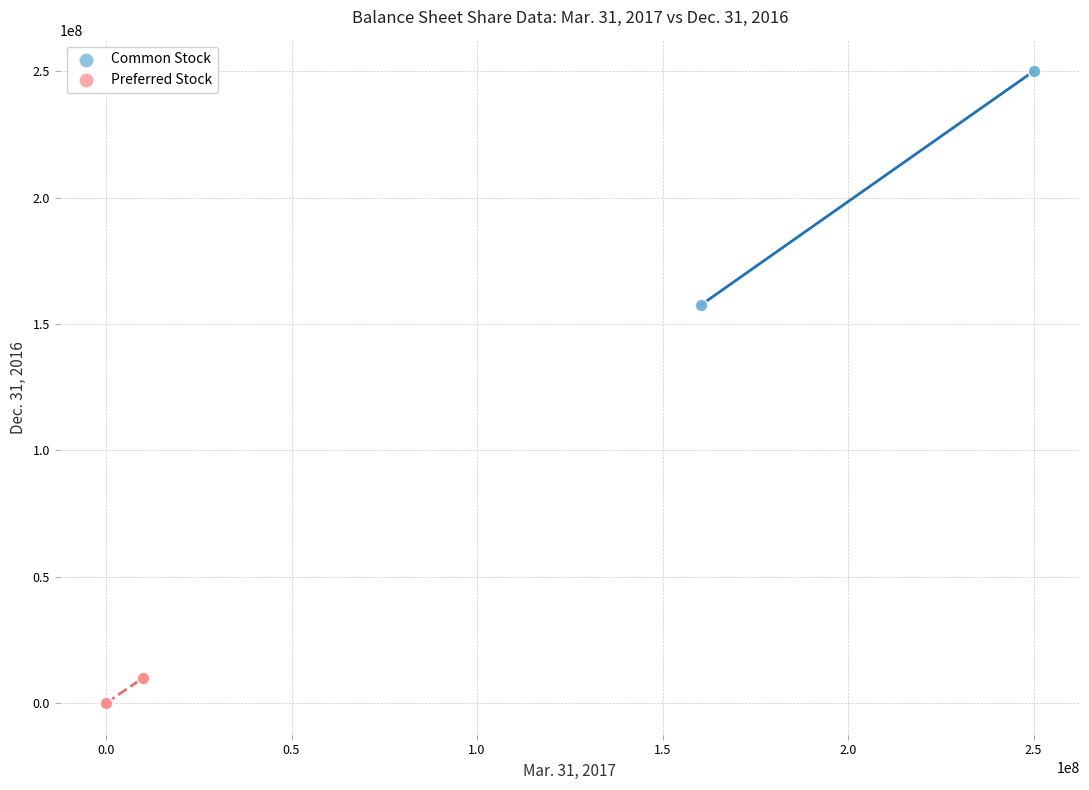

Which series reaches the minimum Y coordinate?

Preferred Stock